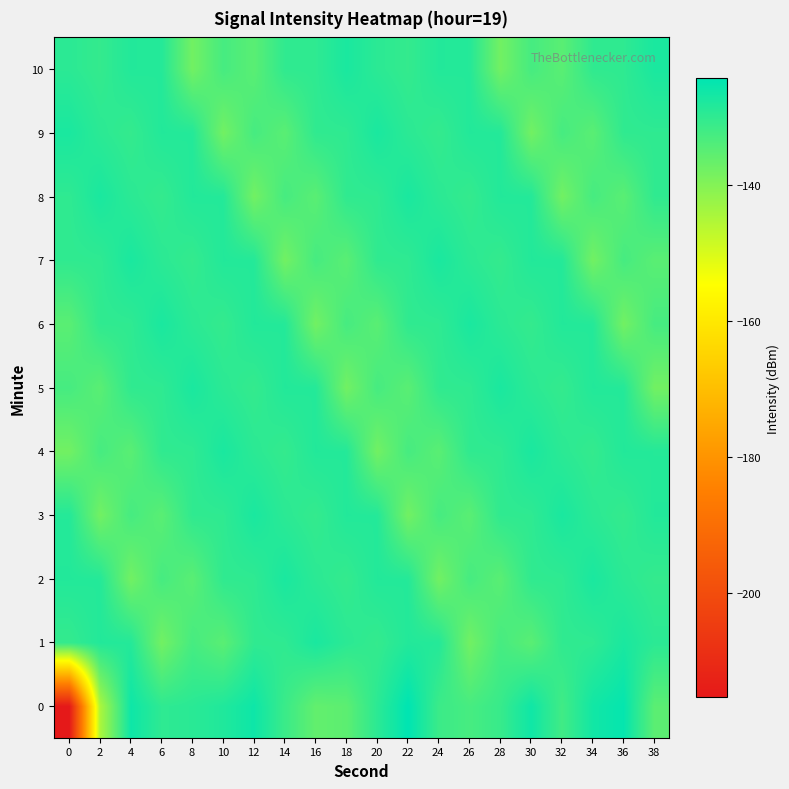

How many distinct data groups are displayed?

11